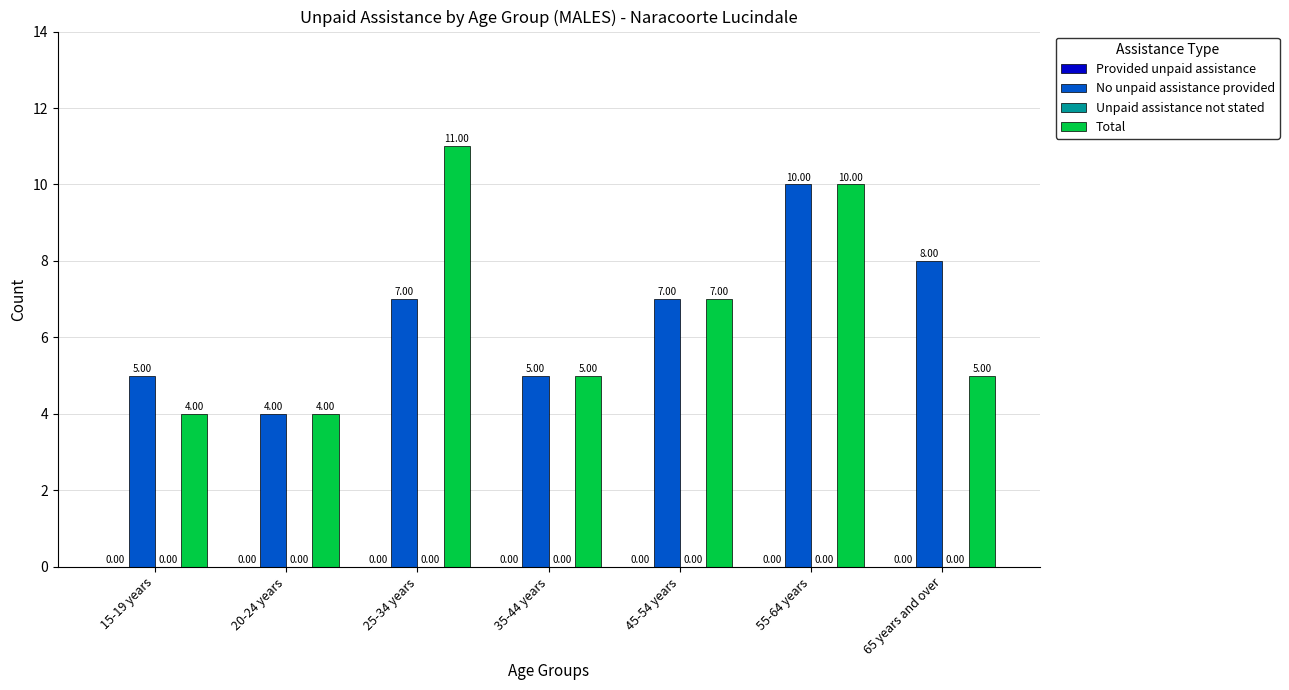

Between 25-34 years and 35-44 years, which series saw the biggest shift?

Total